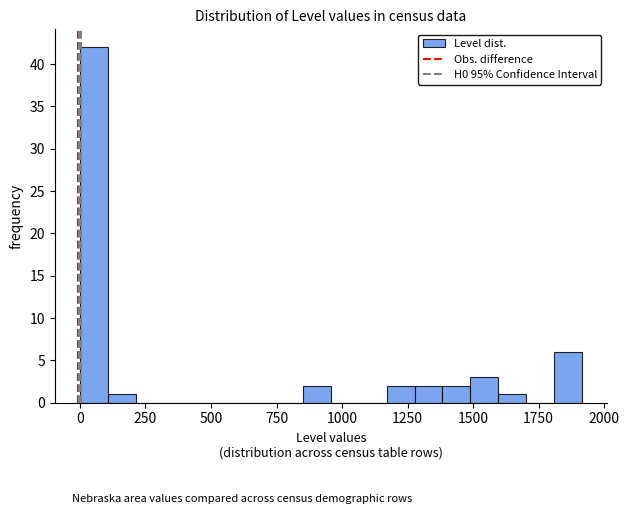

Around what value on the x-axis is the tallest bar? Give the approximate position of its centre, as read against the axis.

50